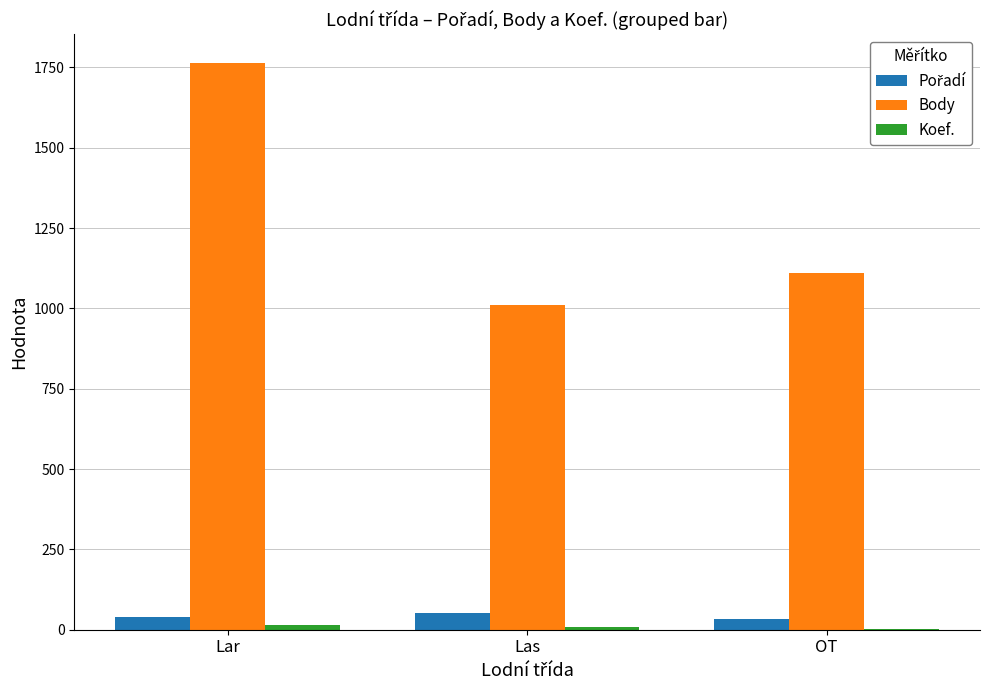

True or false: Body has a value of 1010 at Las.

True